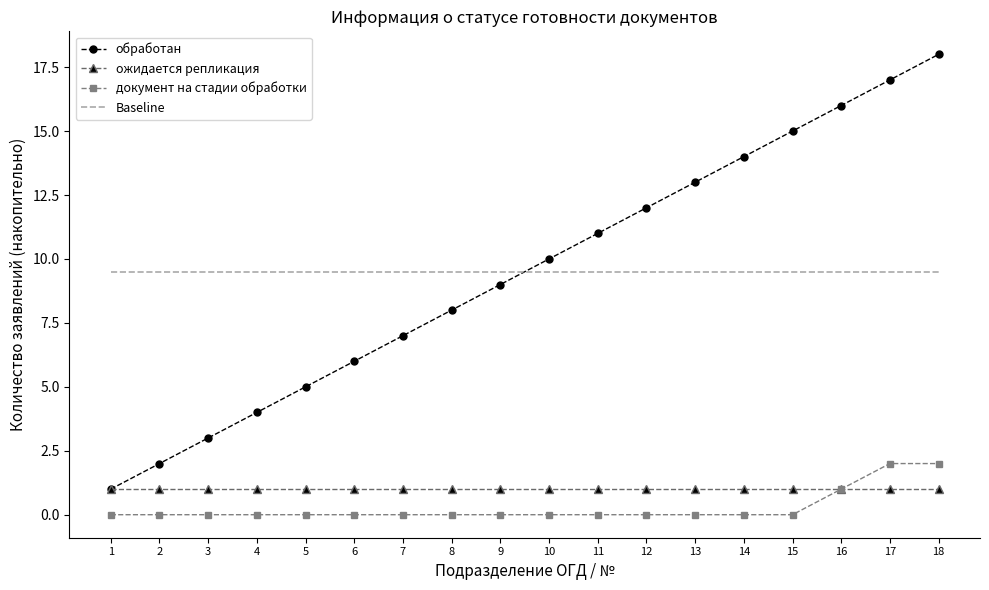

The value of Baseline at 13 is 9.5. True or false?

True